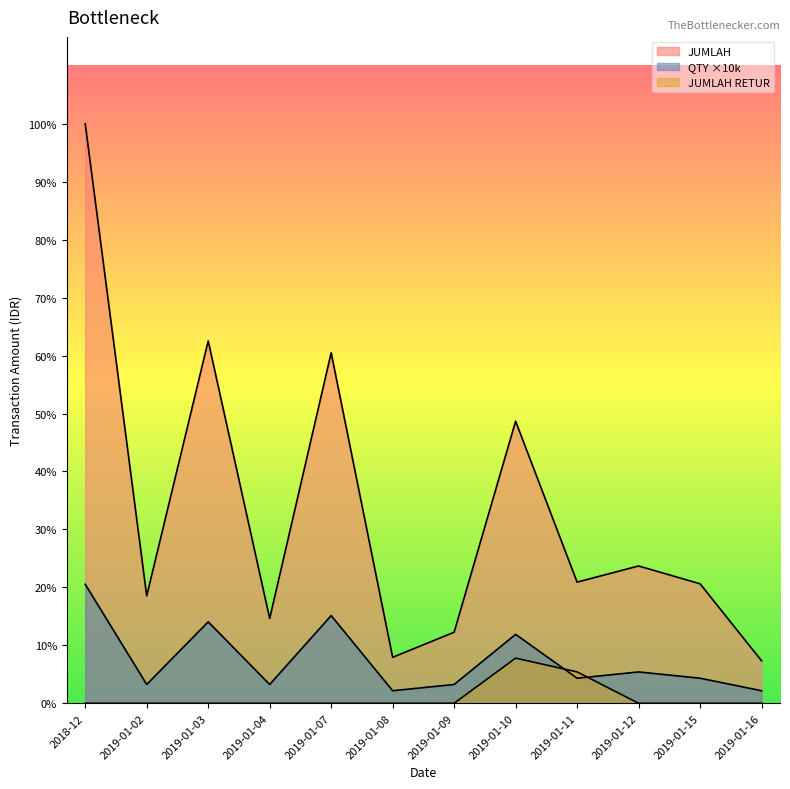

How many lines are shown in the chart?

3